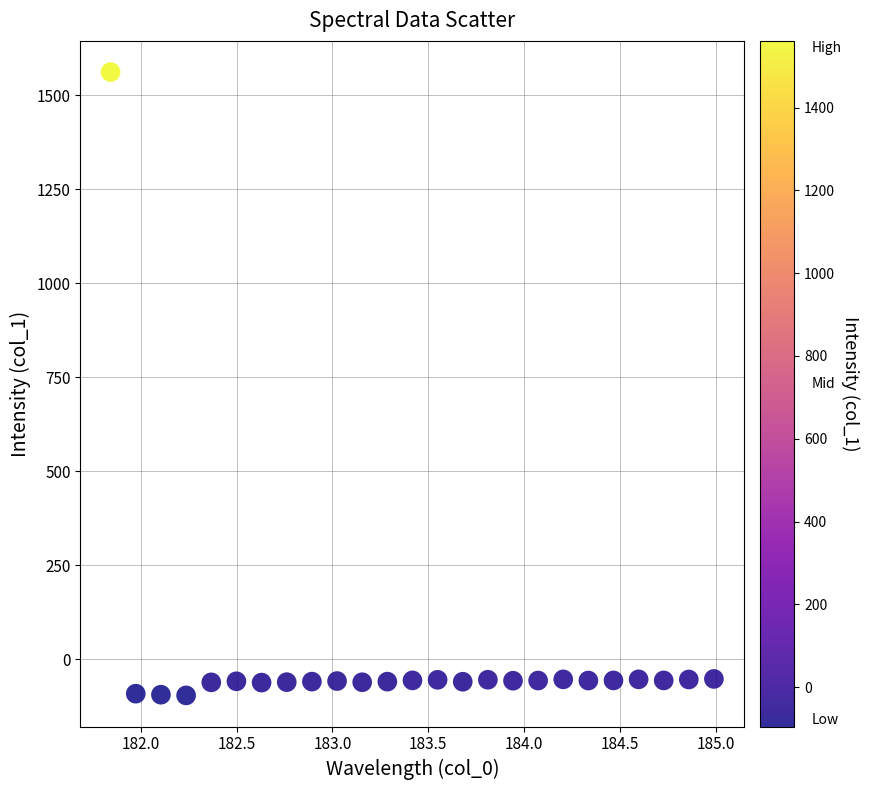

What is the range of X values (max minus min)?

3.1